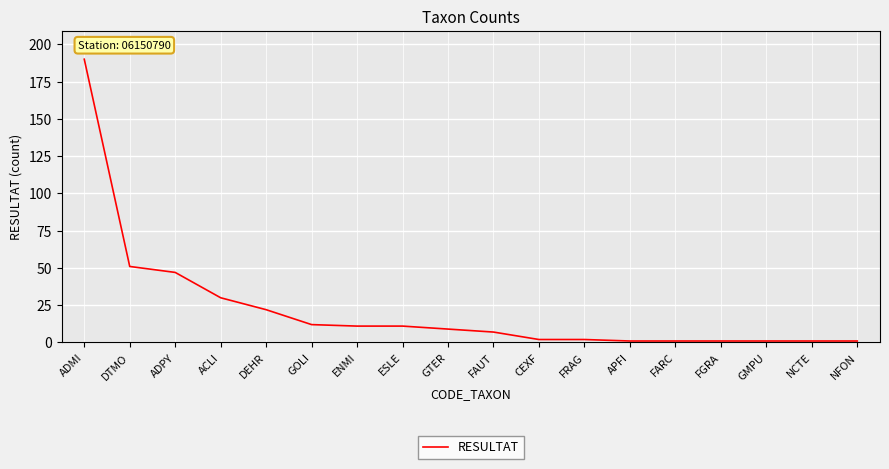

Does the chart have visible grid lines?

Yes